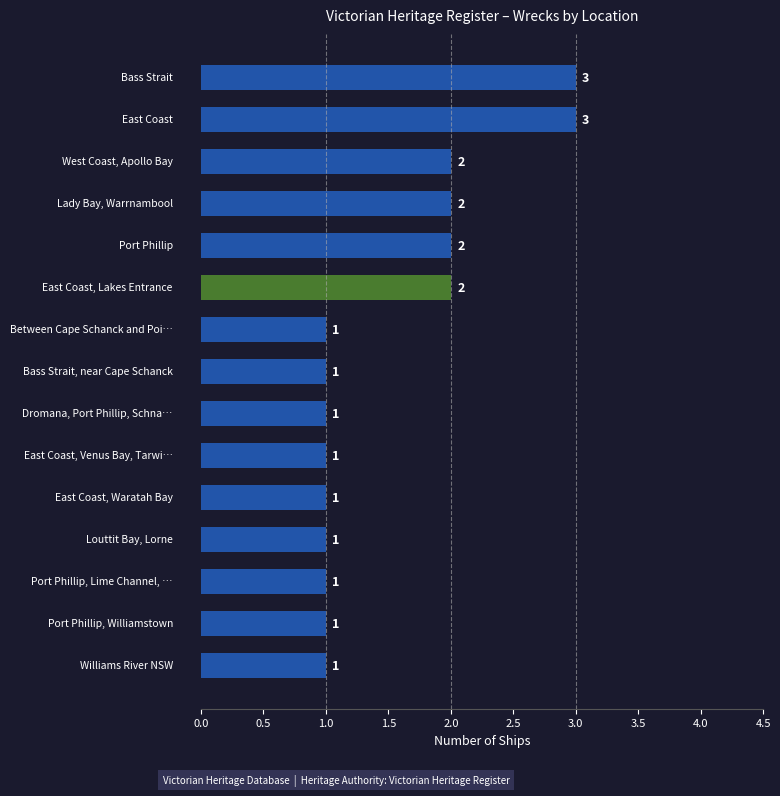

What is the difference between the maximum and minimum values?

2